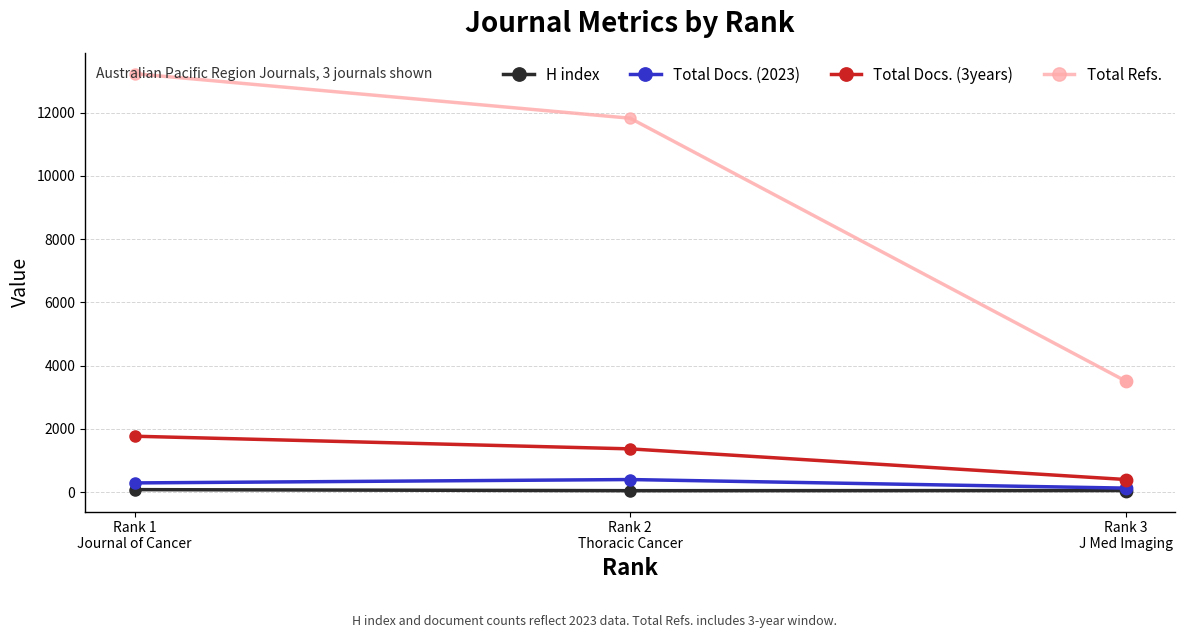

At how many categories does at least one series exceed 5618?

2